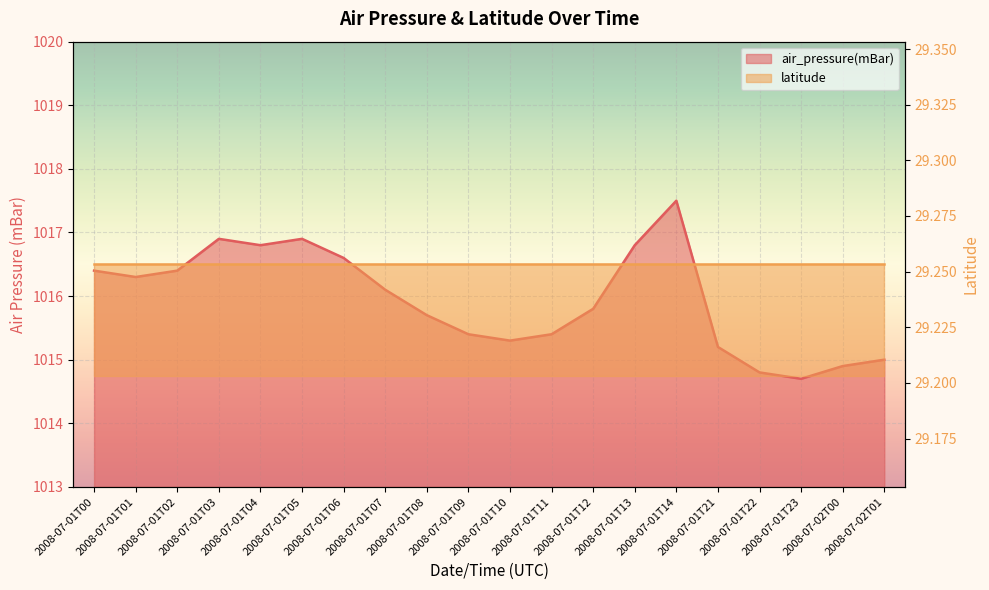

True or false: there are more than 0 points higher than both neighbors.

True